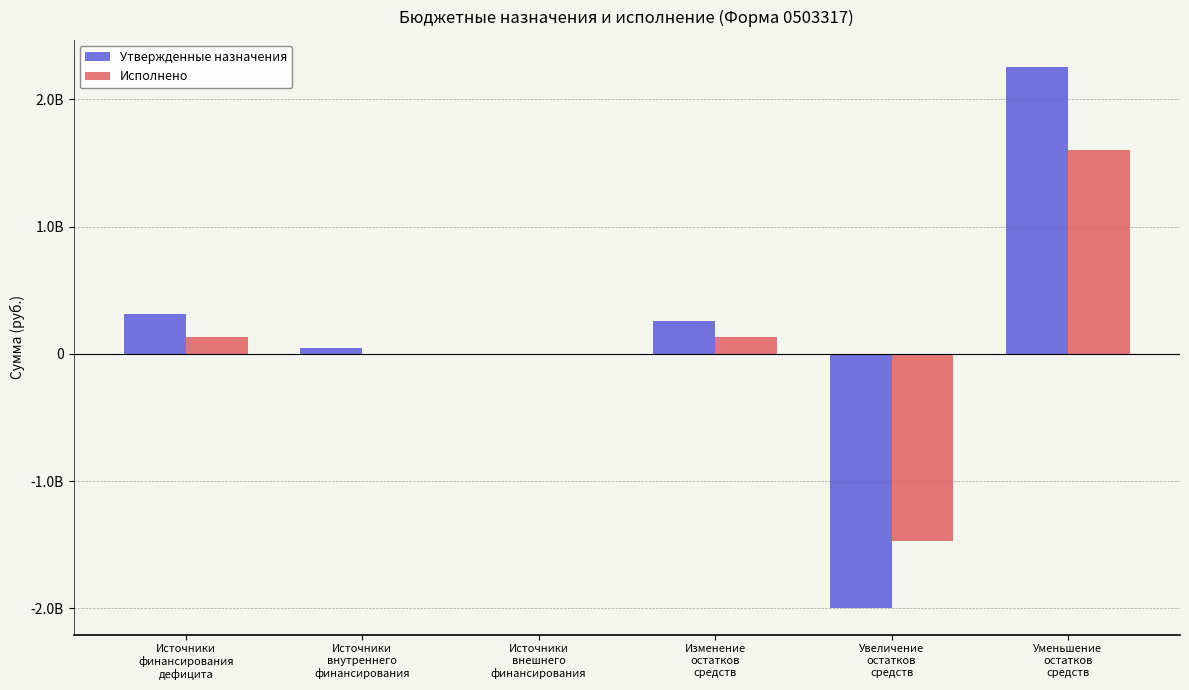

What is the difference between the highest and lowest values at Источники
внутреннего
финансирования?

49860000.0